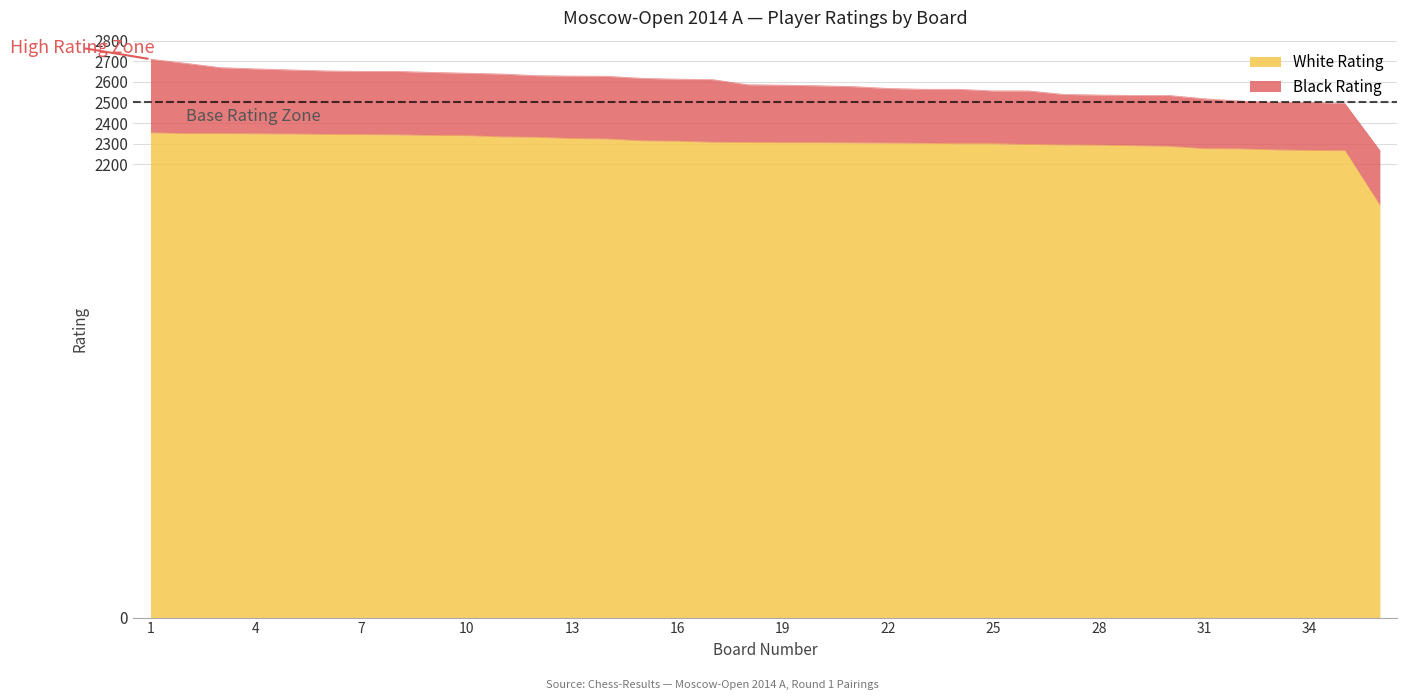

What is the maximum value for Black Rating?

2710